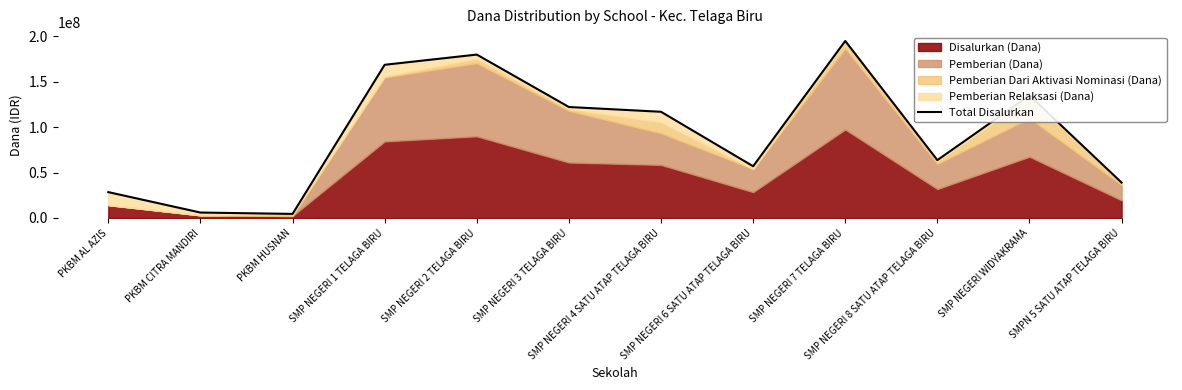

Reading left to right, extract all data points from this chart.

28500000	6000000	4500000	168750000	180000000	122250000	117000000	57000000	195000000	63750000	135000000	39000000